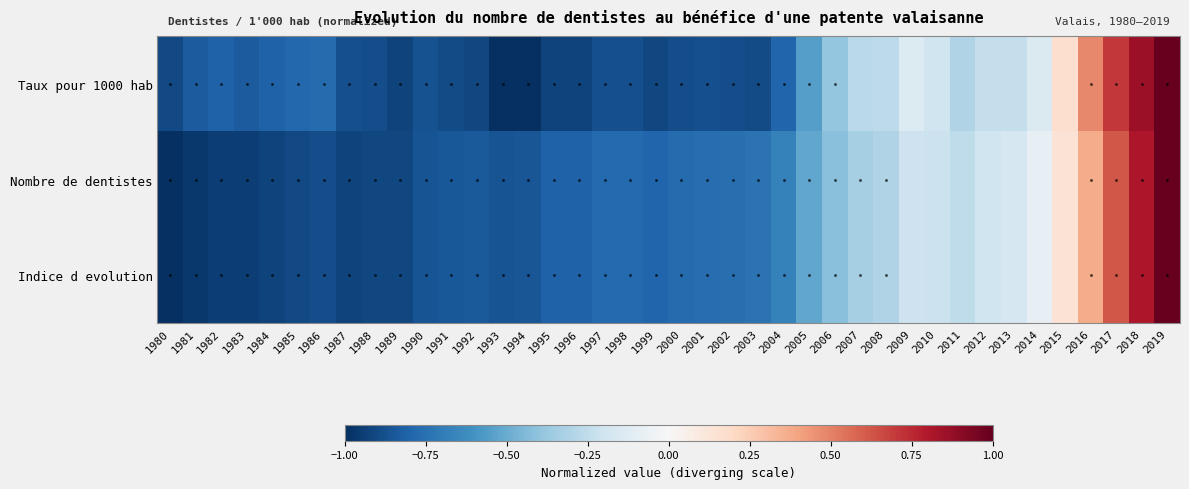

What is the spread (max minus min) of values at 2014?

0.1